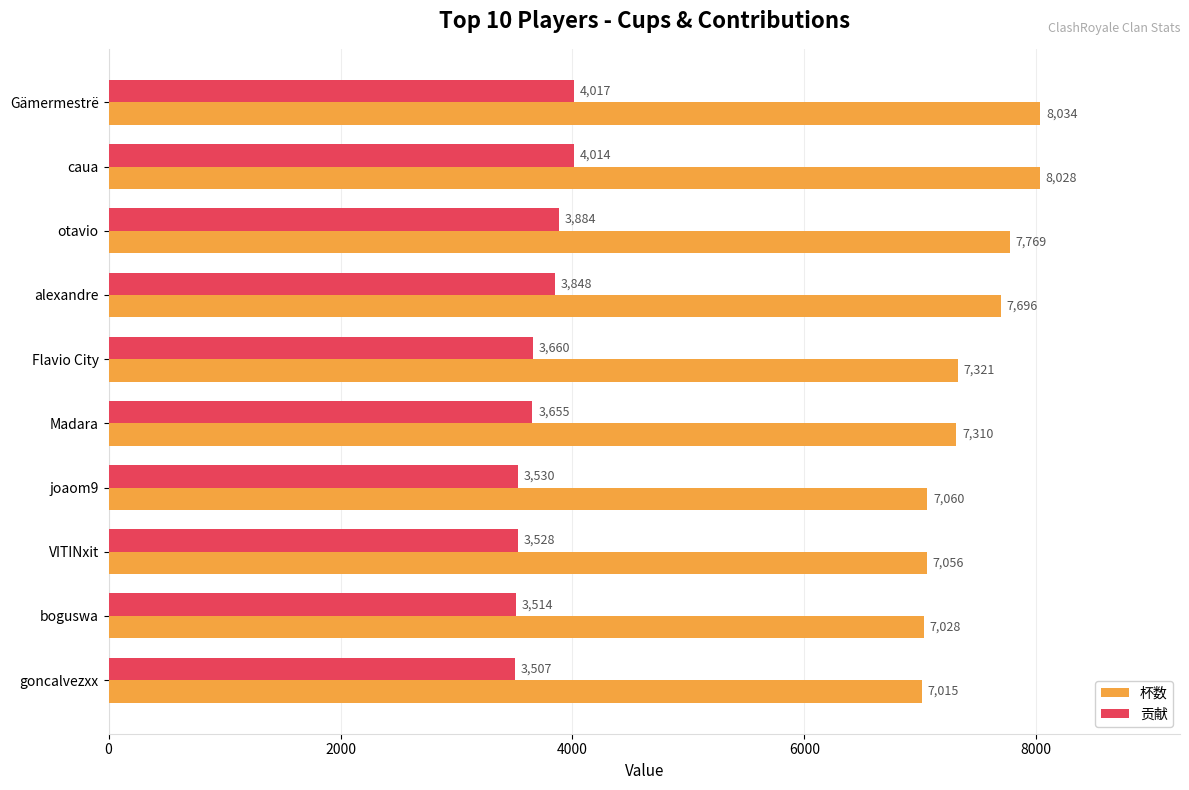

Rank the categories by 杯数 value from highest to lowest.

Gämermestrë, caua, otavio, alexandre, Flavio City, Madara, joaom9, VITINxit, boguswa, goncalvezxx